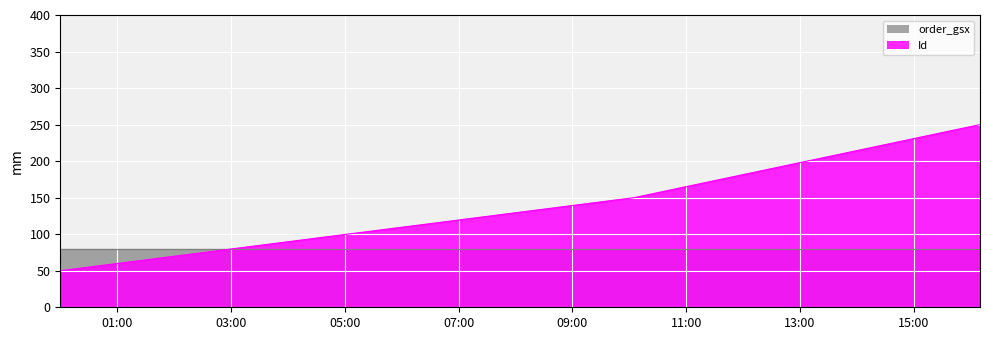

What is the sum of all values?

450